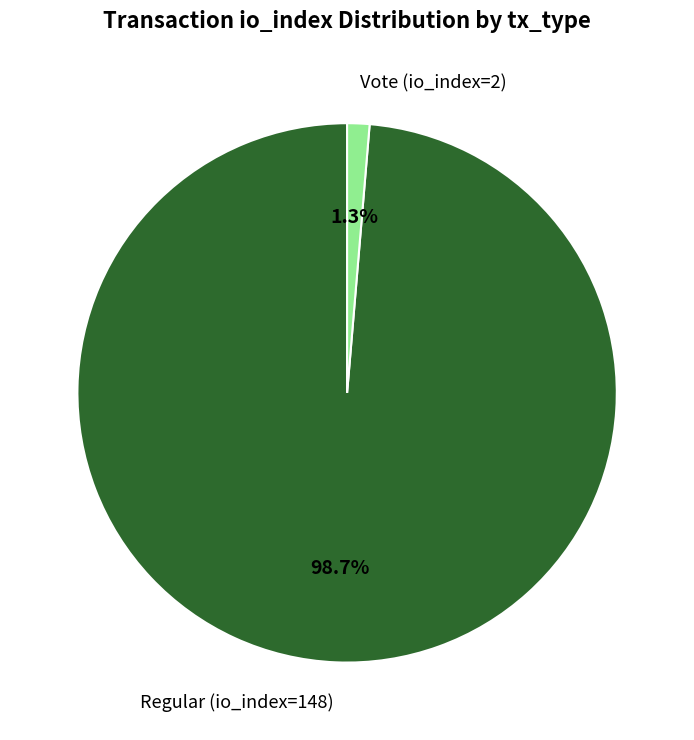

What is the largest slice in the pie chart?

Regular (io_index=148)